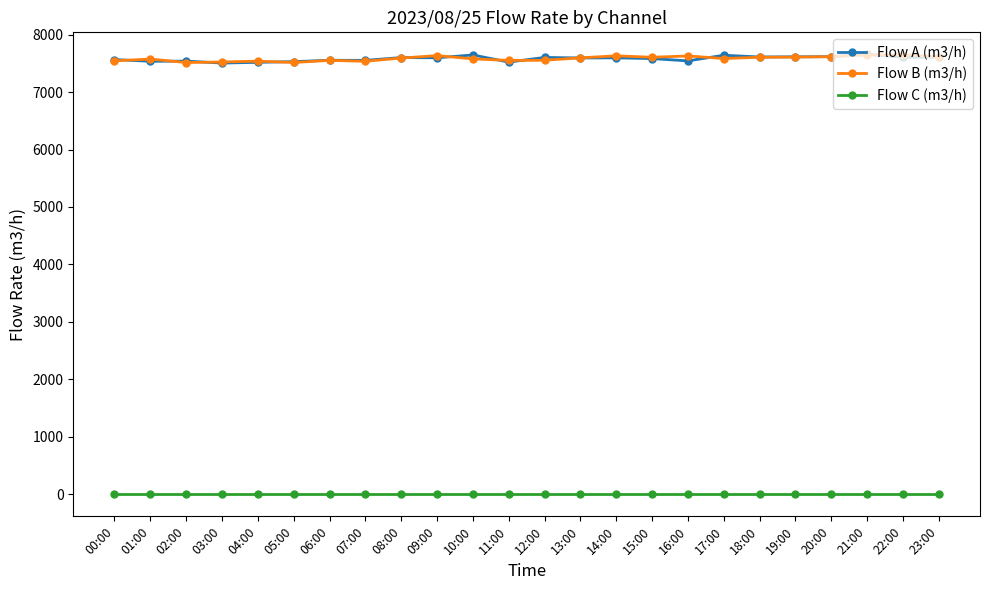

At how many categories does at least one series exceed 2265?

24